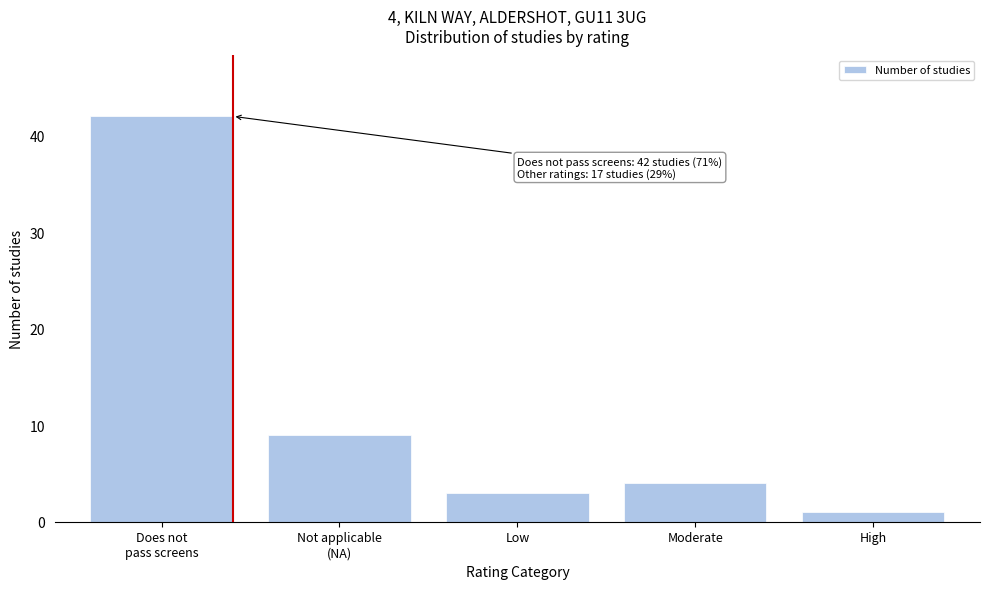

Reading left to right, list all the values displayed in this chart.

42	9	3	4	1